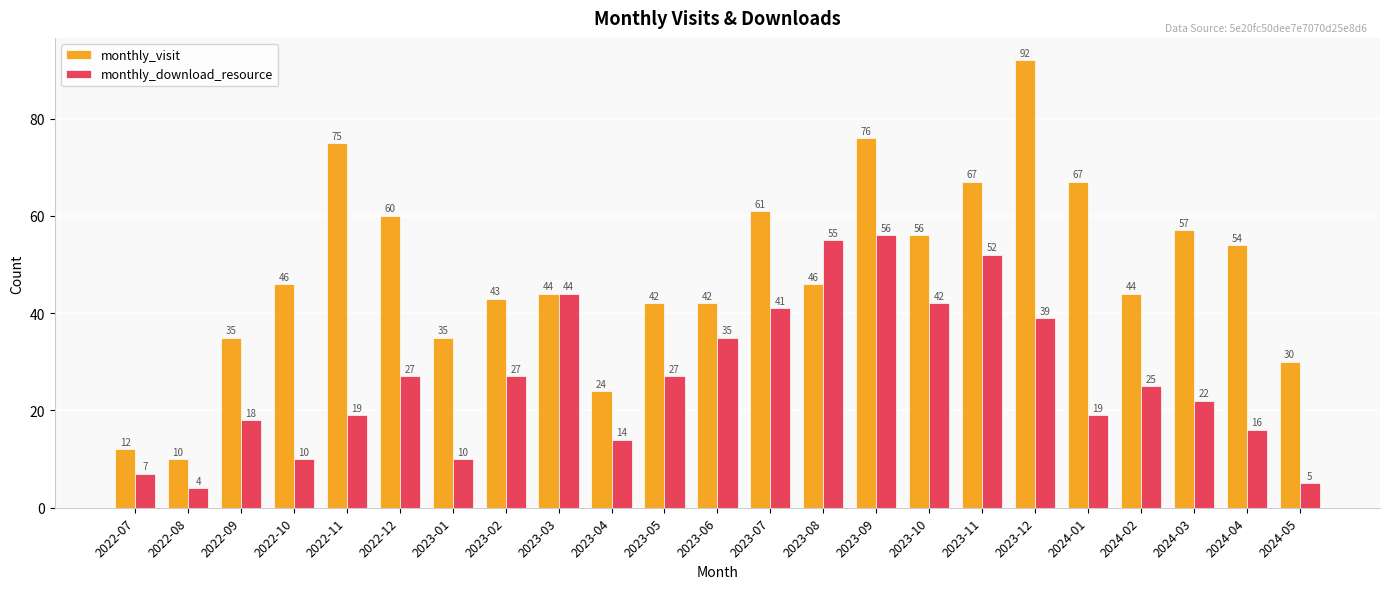

Which series has the largest total across all categories?

monthly_visit